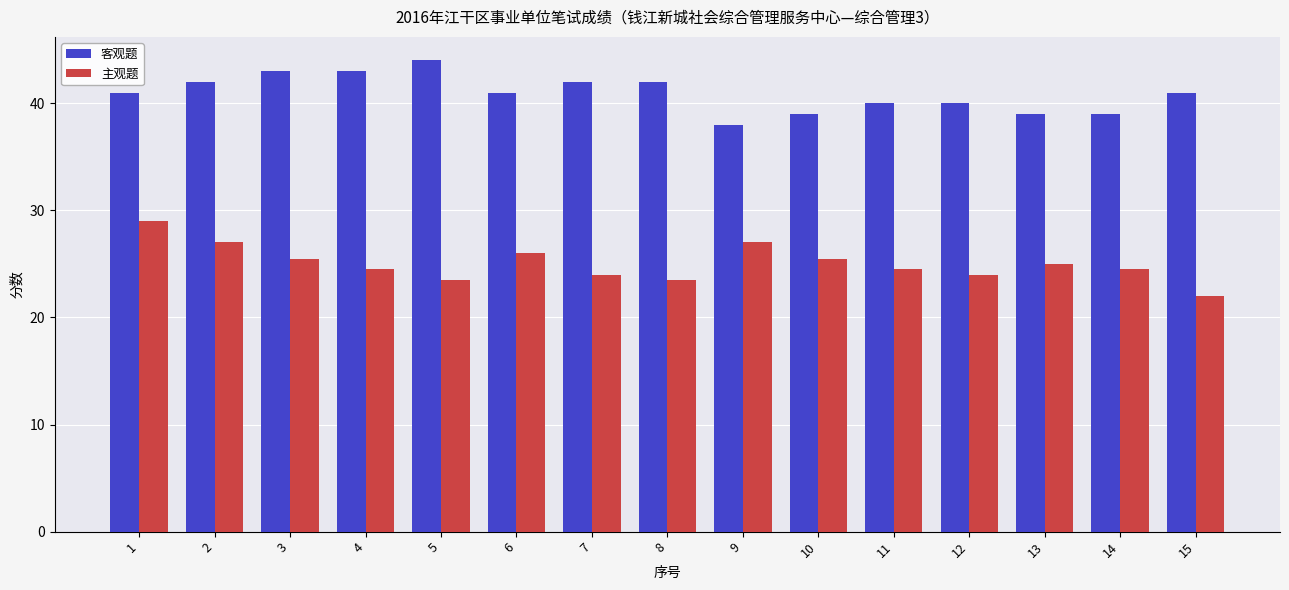

Where is 主观题 nearest to the value 25?

13